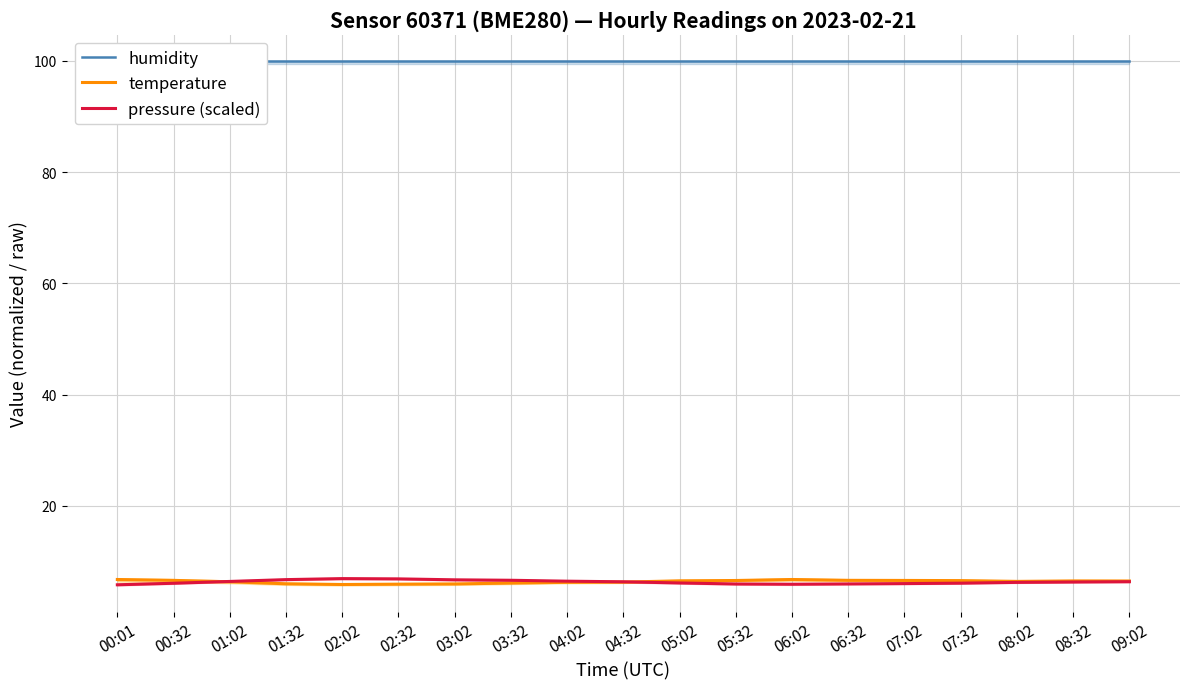

True or false: pressure (scaled) and temperature cross at least once.

True